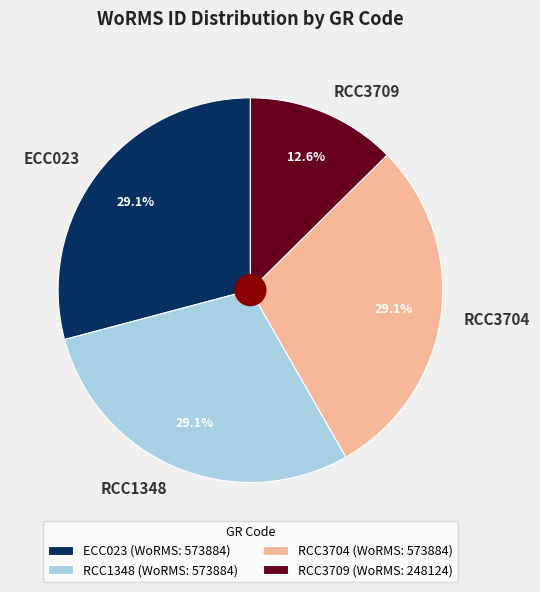

What percentage is the RCC3704 slice, to the nearest percent?

29%